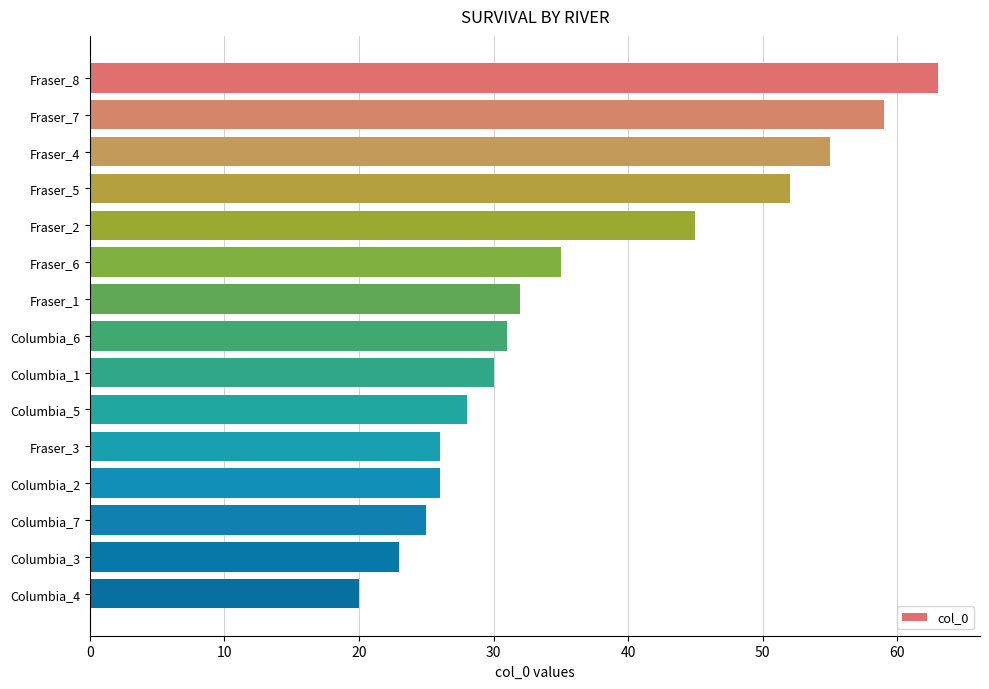

Which label corresponds to the largest value in the chart?

Fraser_8